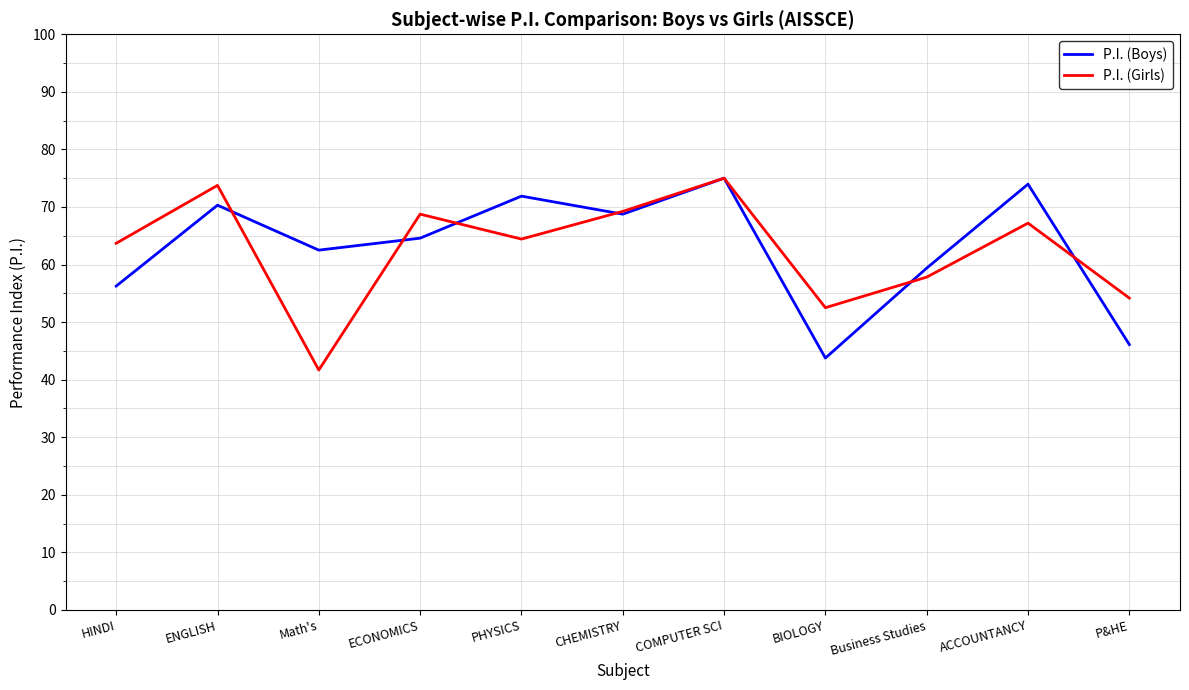

Rank the series at HINDI from highest to lowest value.

P.I. (Girls), P.I. (Boys)